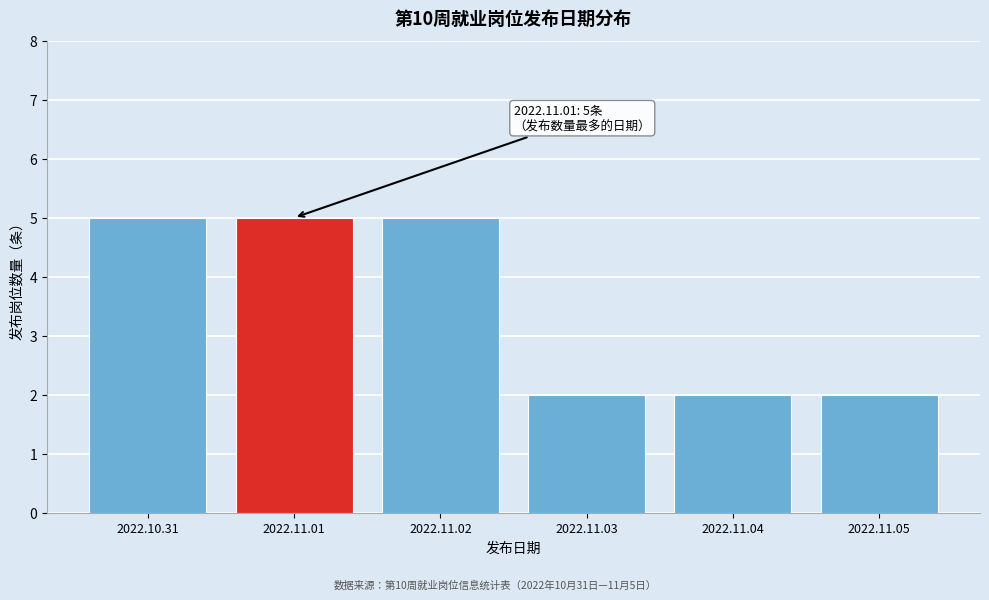

Reading right to left, list all the values displayed in this chart.

2	2	2	5	5	5